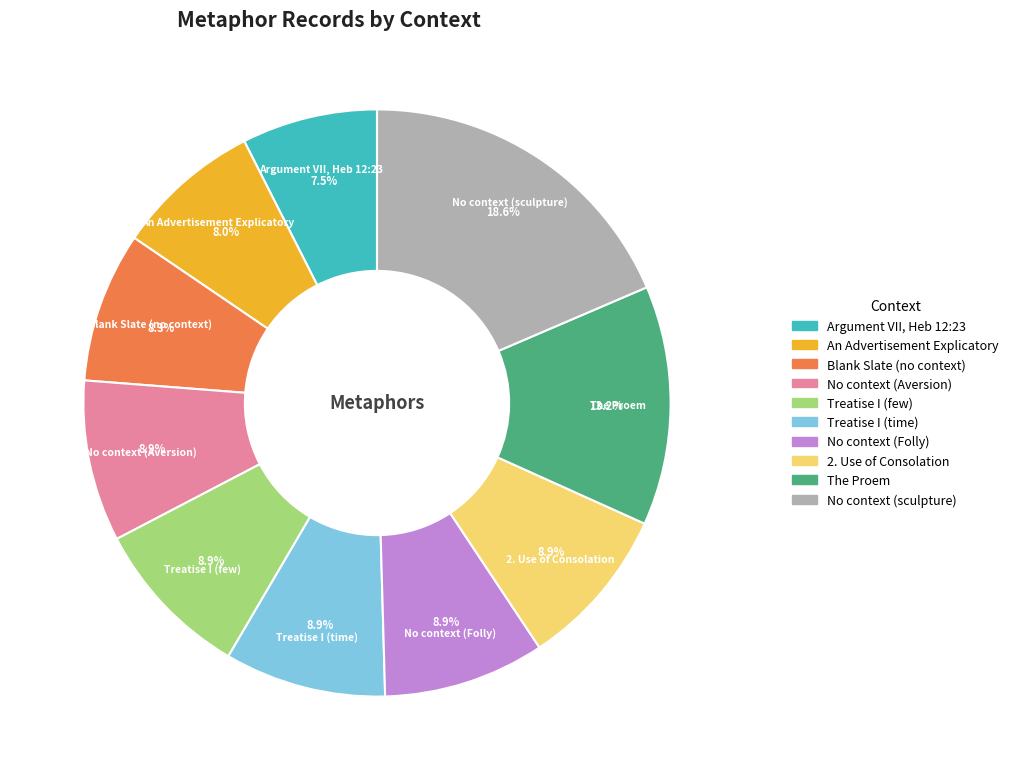

Approximately how many times larger is the value at The Proem compared to No context (sculpture)?

0.7